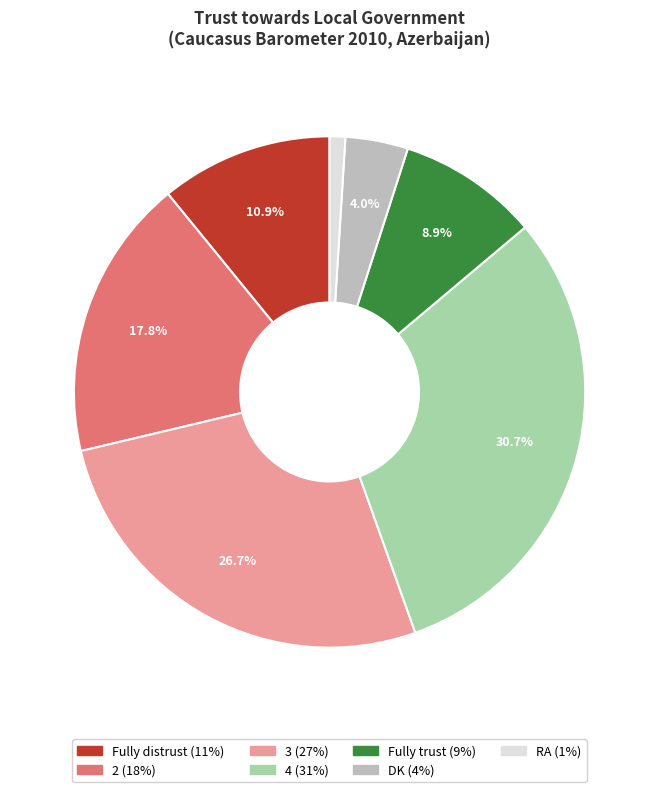

Is it true that Fully trust is 1% of the pie?

False